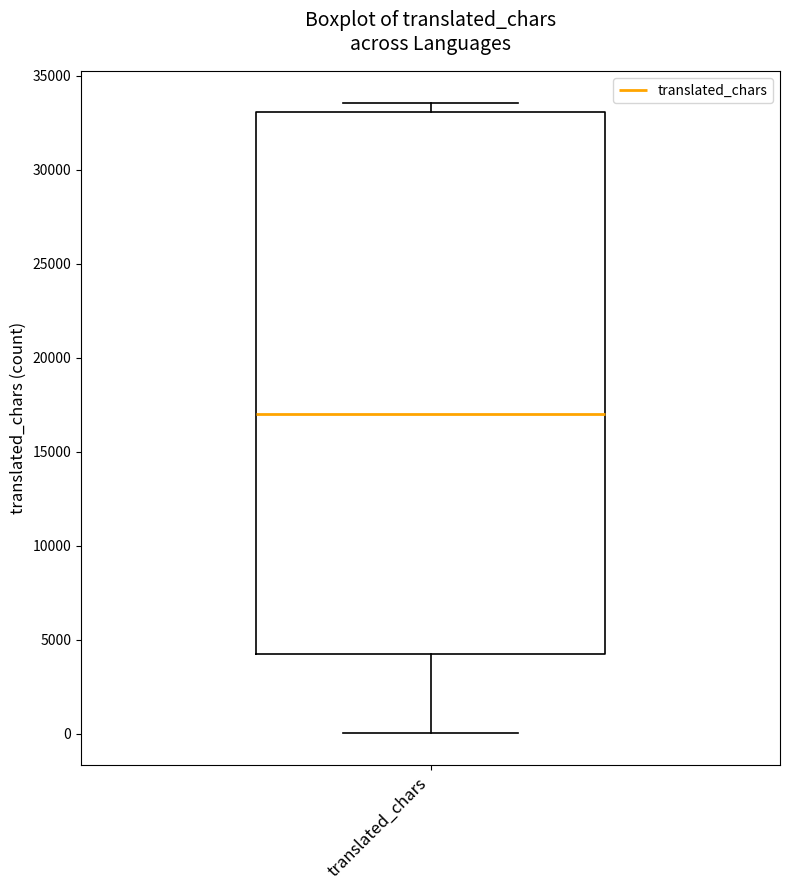

Read this box plot against the y-axis: the position of the median line, the range covered by the box, and the ends of both whiskers. The values are not printed on the chart, so give them approximately, as read against the axis.

median 17000, box 4000 to 33000, whiskers 0 to 33500